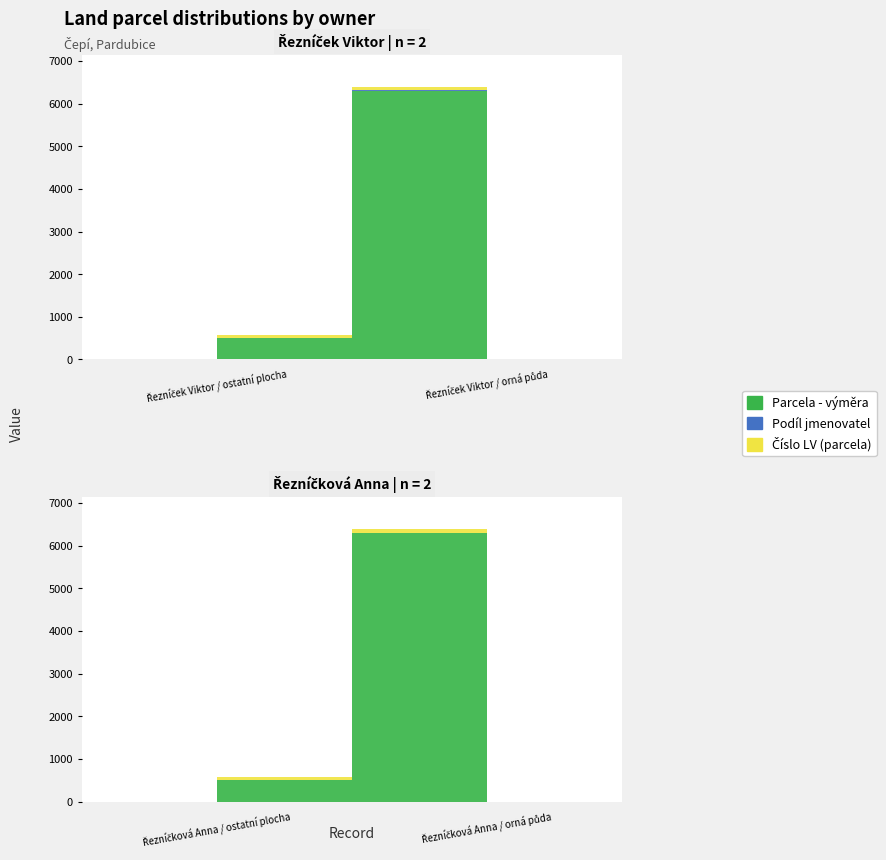

What is the highest value of the Číslo LV (parcela) series?

75